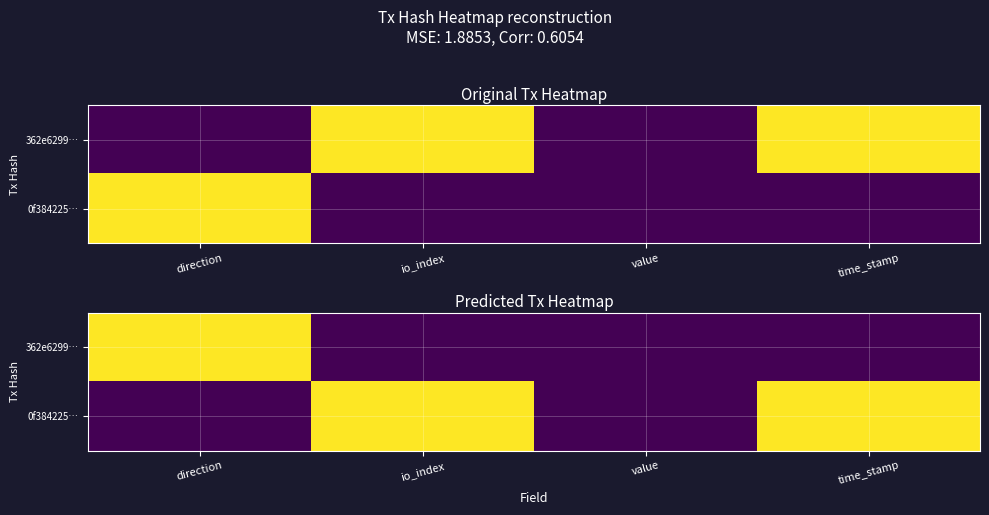

What is the difference between the highest and lowest values at direction?

1.0